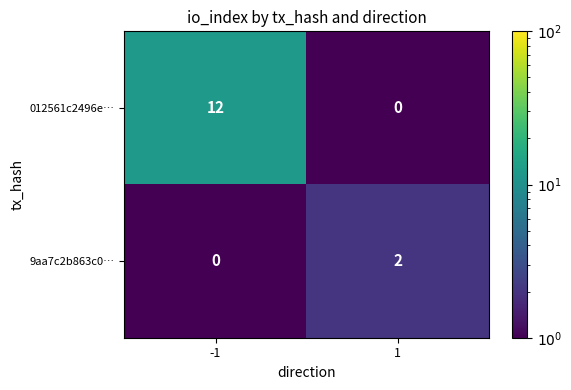

Which series has the largest range (max minus min)?

012561c2496e…